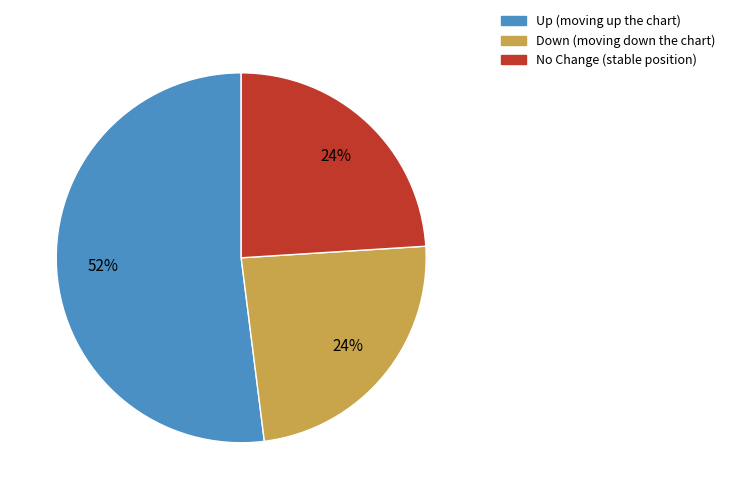

To the nearest percent, what is the average slice percentage?

33%